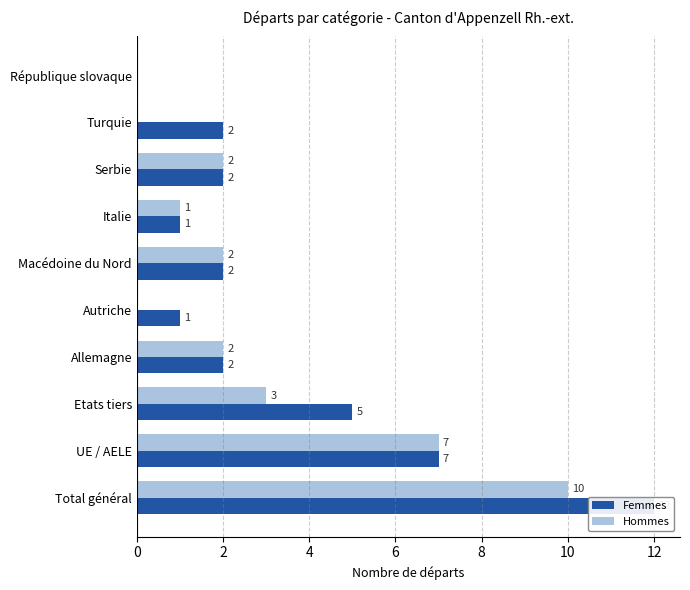

Reading right to left, what are all the values shown in this chart?

Femmes: 0	2	2	1	2	1	2	5	7	12
Hommes: 0	0	2	1	2	0	2	3	7	10